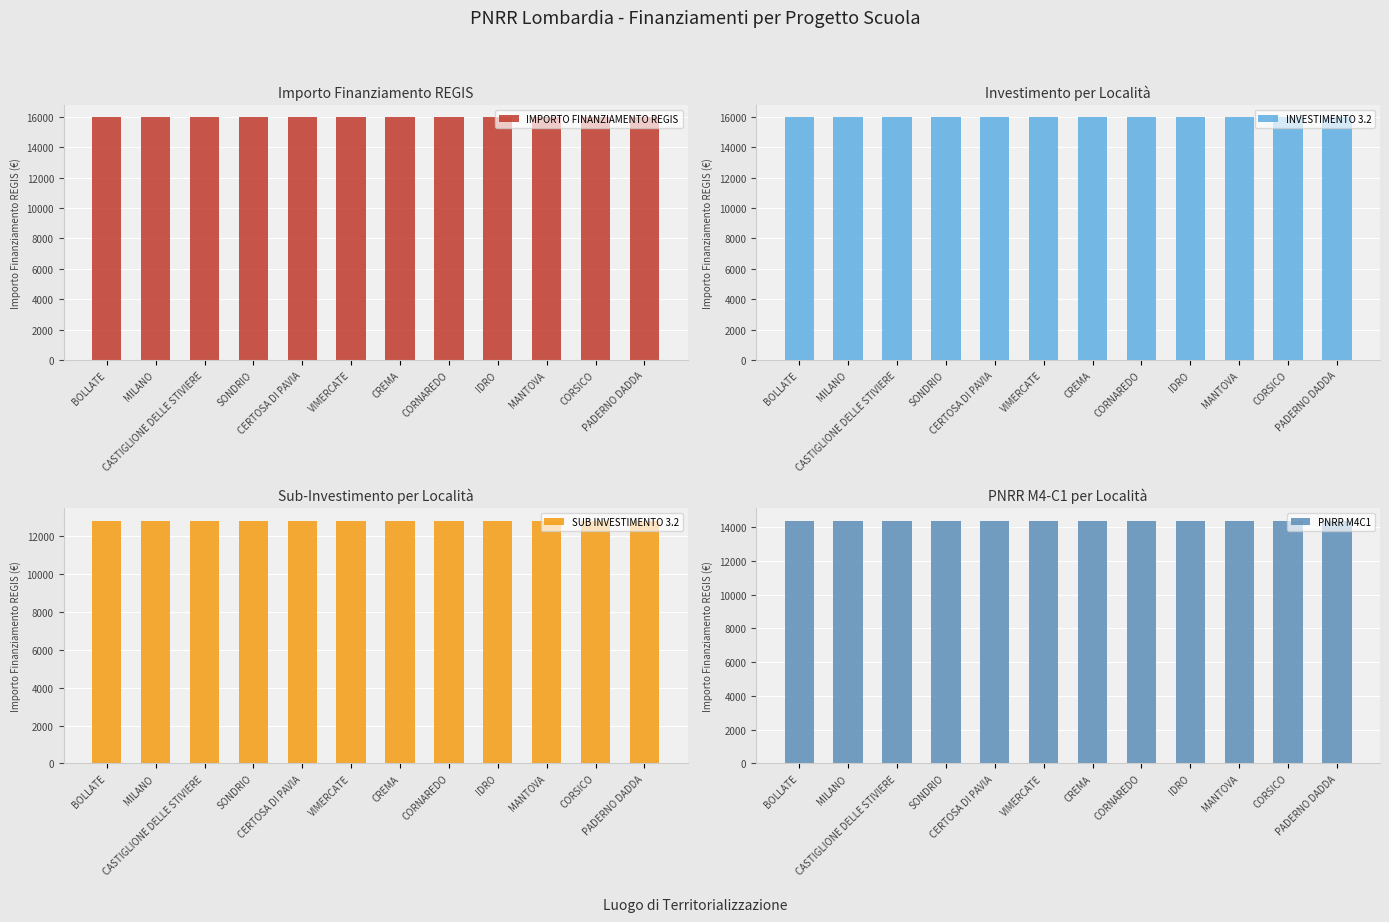

What is the total value across all series at CORSICO?

59200